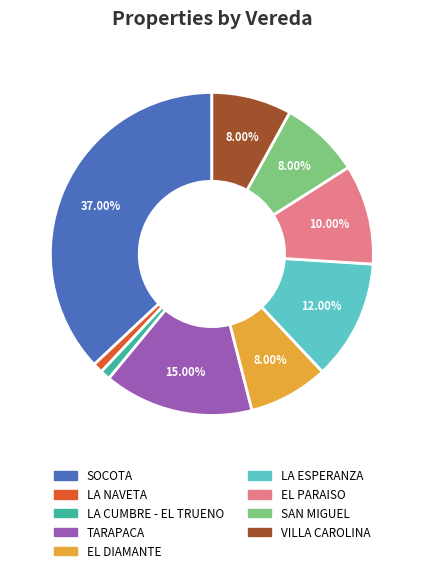

Is there any slice that represents more than half of the pie?

No